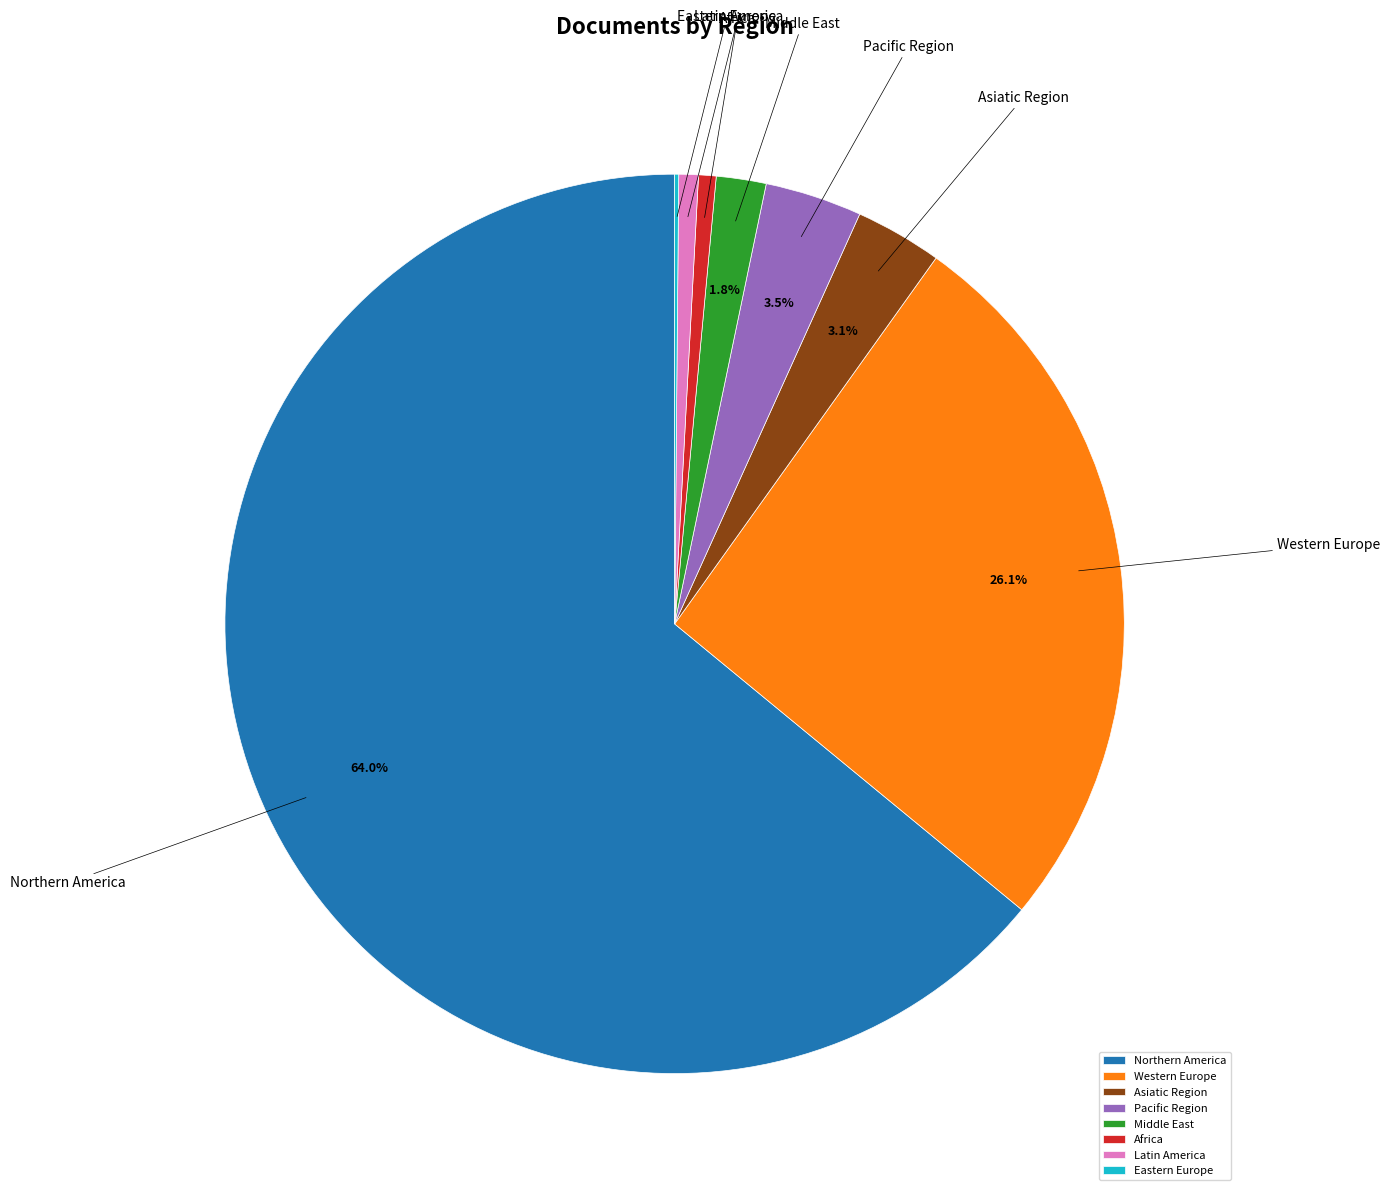

Does Western Europe account for over 50% of the chart?

No